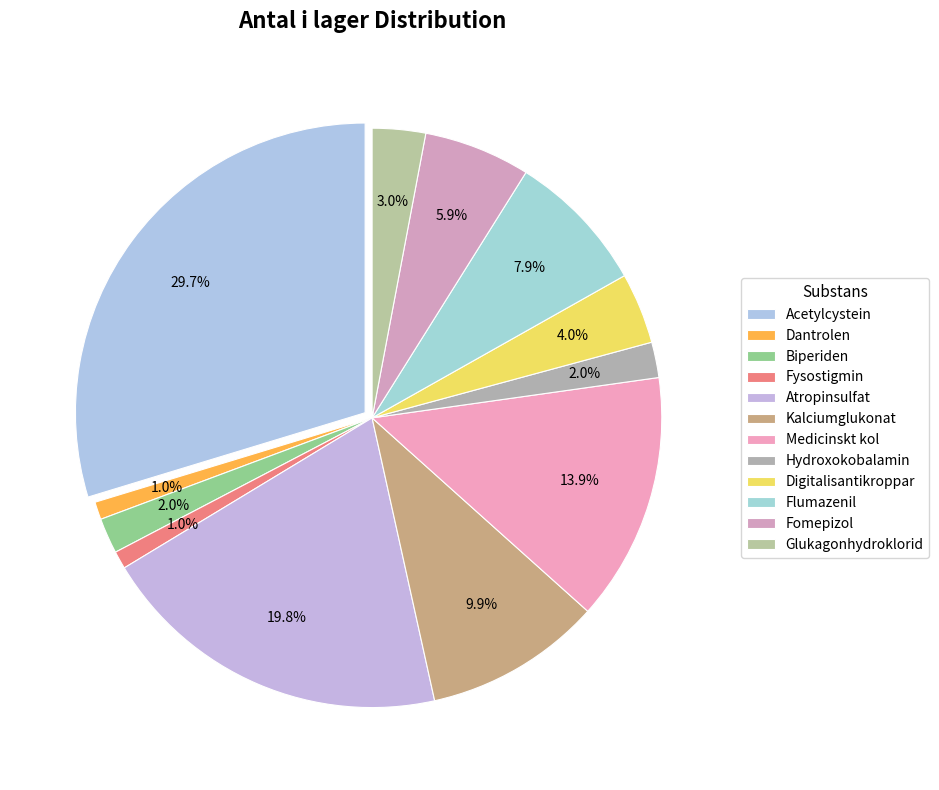

How many segments does this pie chart have?

12